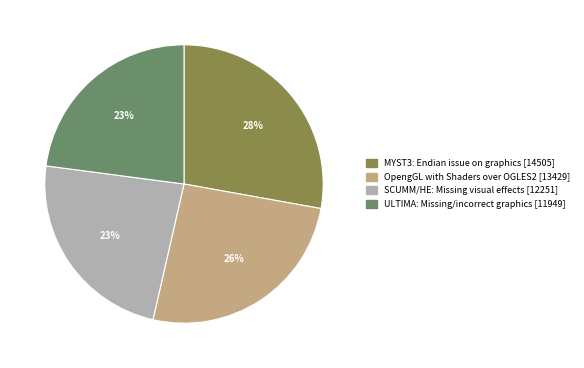

To the nearest percent, what is the combined percentage of OpengGL with Shaders over OGLES2 [13429] and SCUMM/HE: Missing visual effects [12251]?

49%